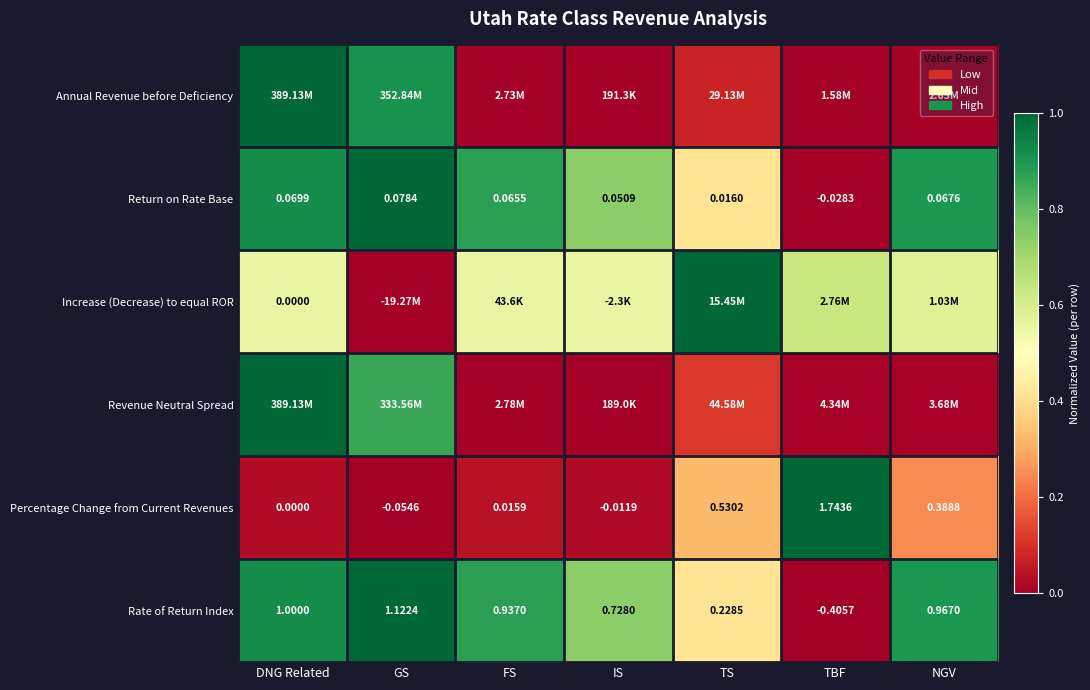

List the labels in order of Return on Rate Base value, smallest first.

TBF, TS, IS, FS, NGV, DNG Related, GS